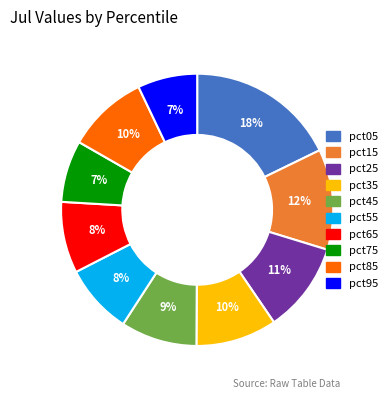

Combined, do pct65 and pct85 account for over 50%?

No